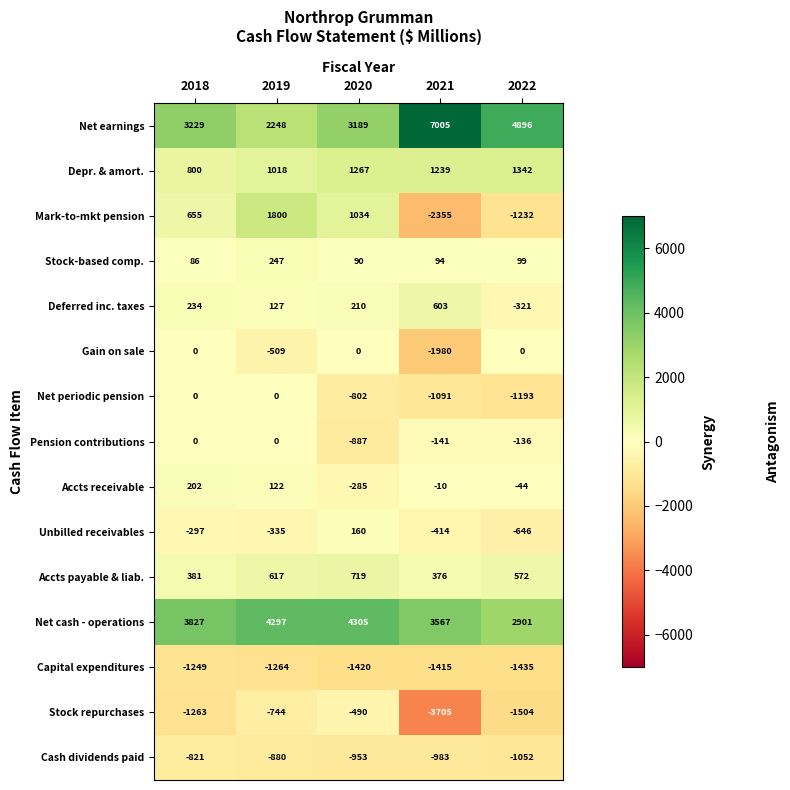

What is the sum of the Unbilled receivables values at 2019 and 2021?

-749